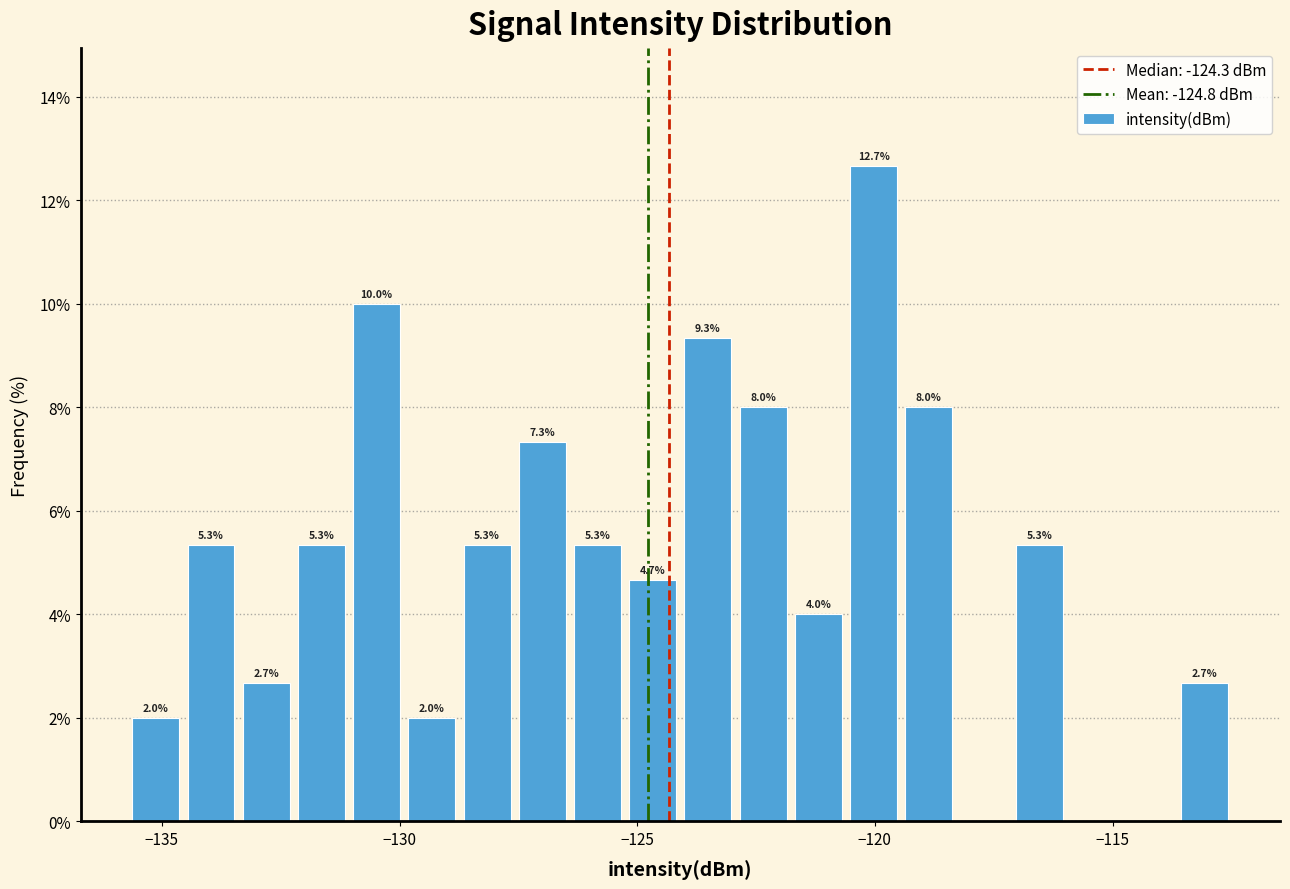

Around what value on the x-axis is the tallest bar? Give the approximate position of its centre, as read against the axis.

-120.0